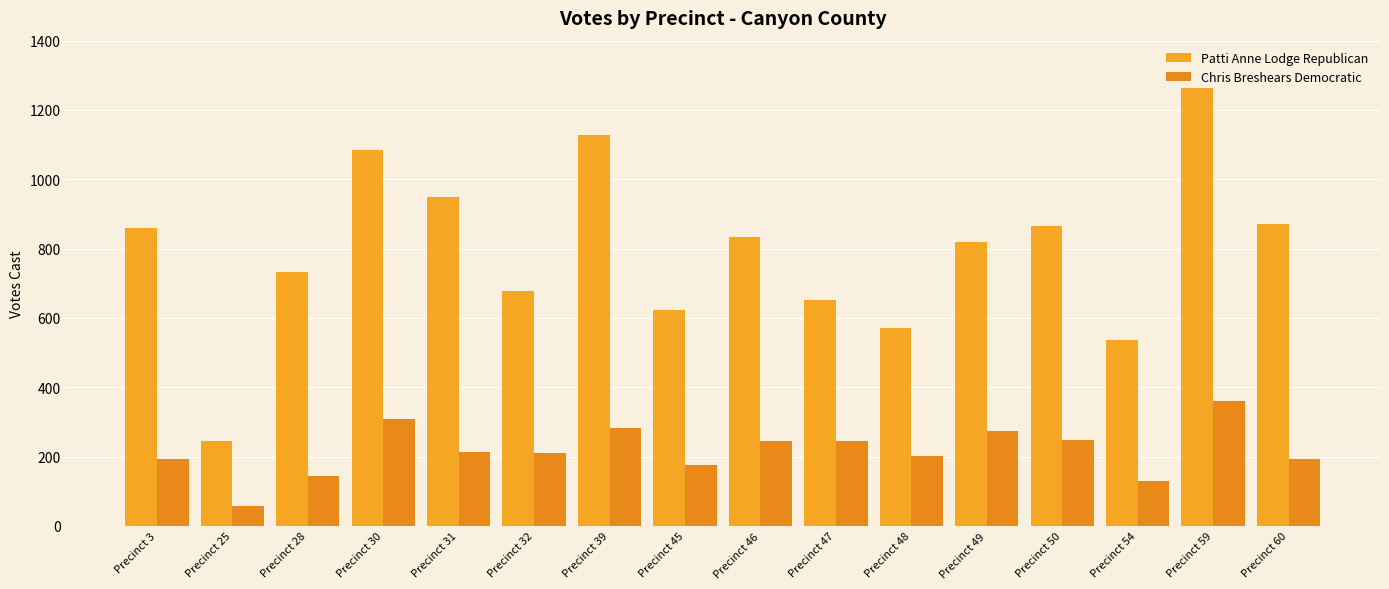

Which label corresponds to the smallest value in the chart?

Precinct 25